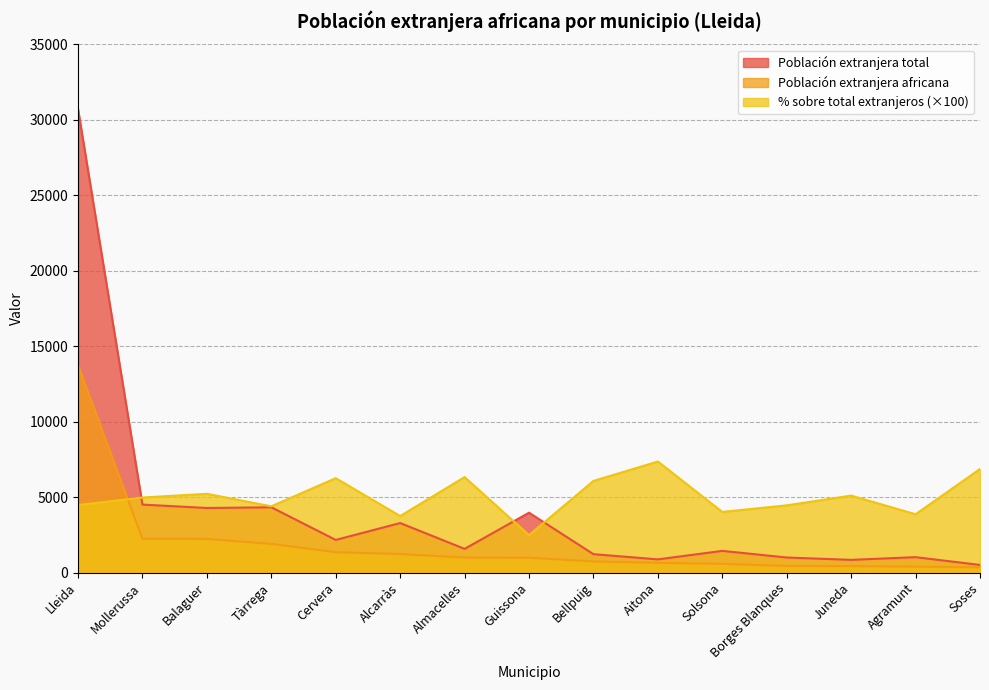

Which series has the widest spread of values?

Población extranjera total